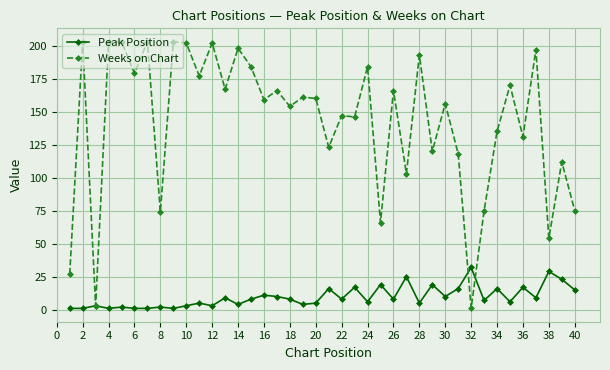

Which series has the largest total across all categories?

Weeks on Chart